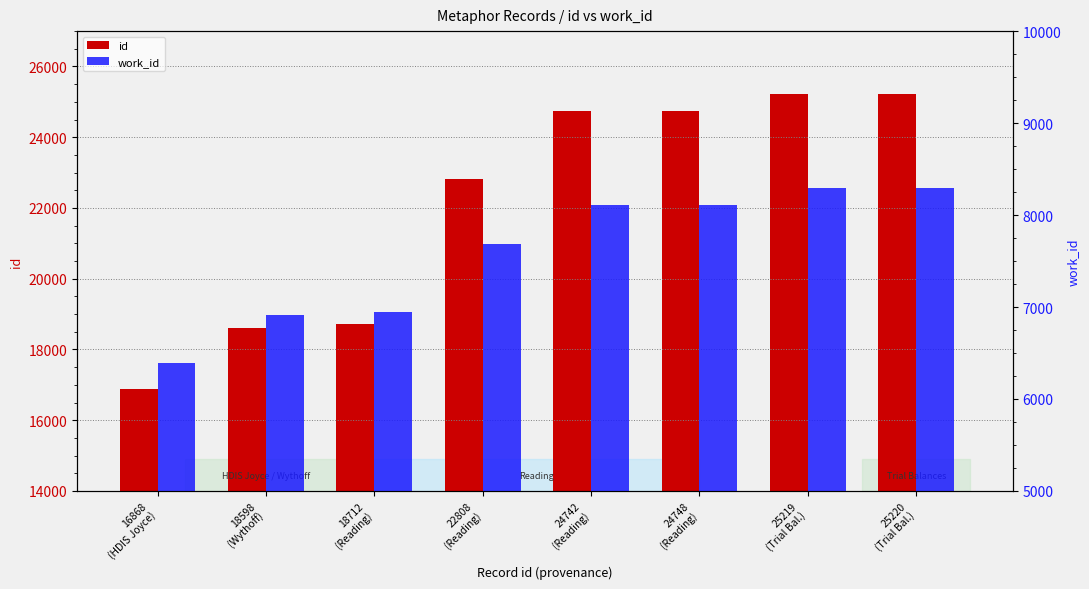

Which label corresponds to the largest value in the chart?

25220
(Trial Bal.)